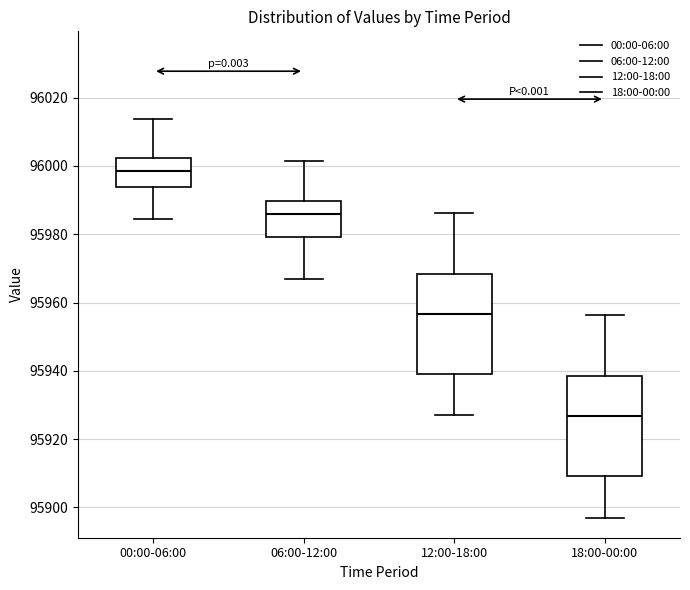

Reading left to right, transcribe this box plot: for each box, give where its median line is, the range the box spans, and where its two whiskers end, as read against the y-axis. The values are not printed on the chart, so give them approximately, as read against the axis.

00:00-06:00: median 95998, box 95994 to 96002, whiskers 95984 to 96014
06:00-12:00: median 95986, box 95980 to 95990, whiskers 95966 to 96002
12:00-18:00: median 95956, box 95940 to 95968, whiskers 95926 to 95986
18:00-00:00: median 95926, box 95910 to 95938, whiskers 95896 to 95956